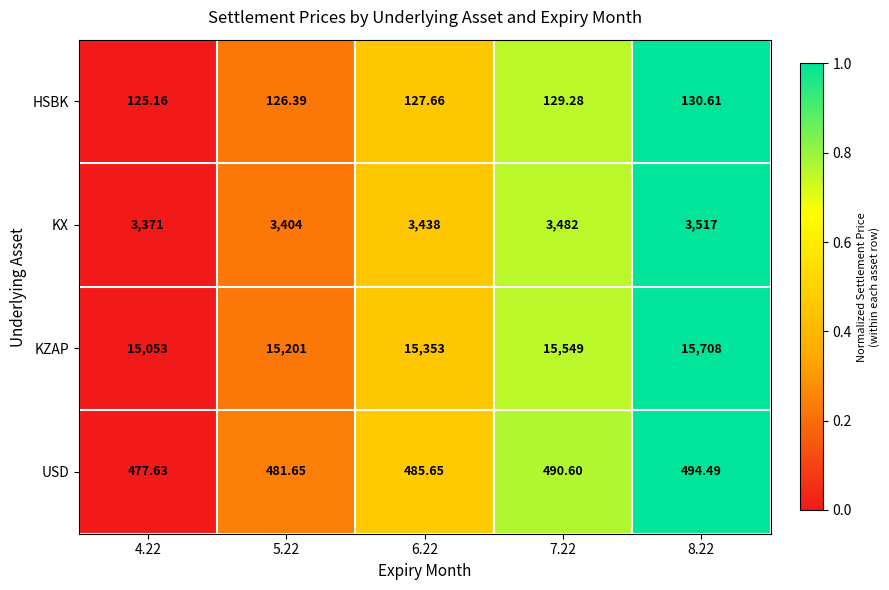

At which category is the sum across all series the highest?

8.22